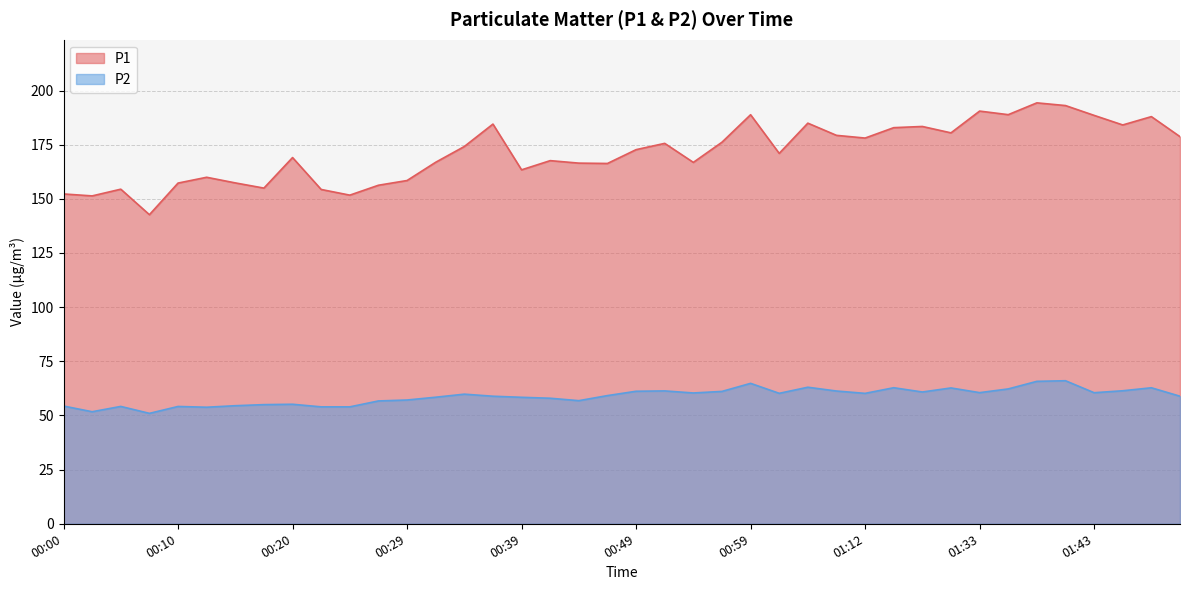

True or false: P2 and P1 cross at least once.

False